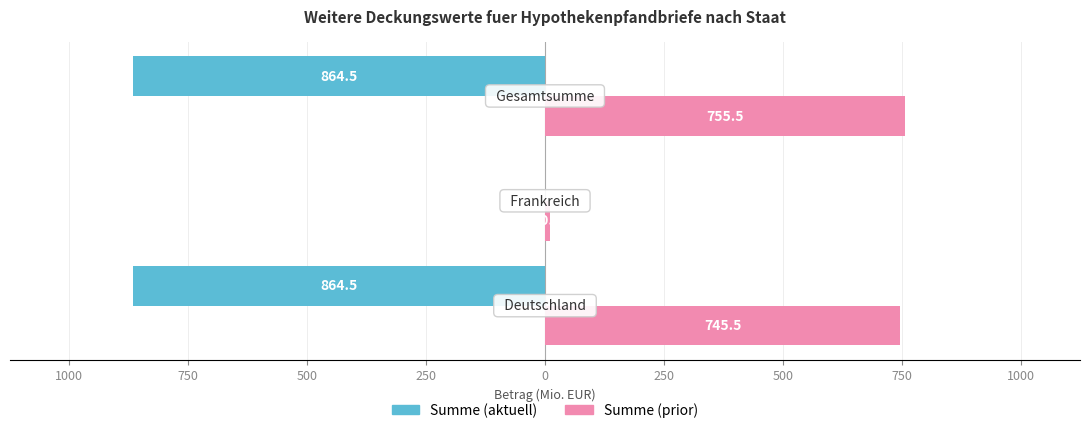

What are all the series names shown in the legend?

Summe (aktuell), Summe (prior)